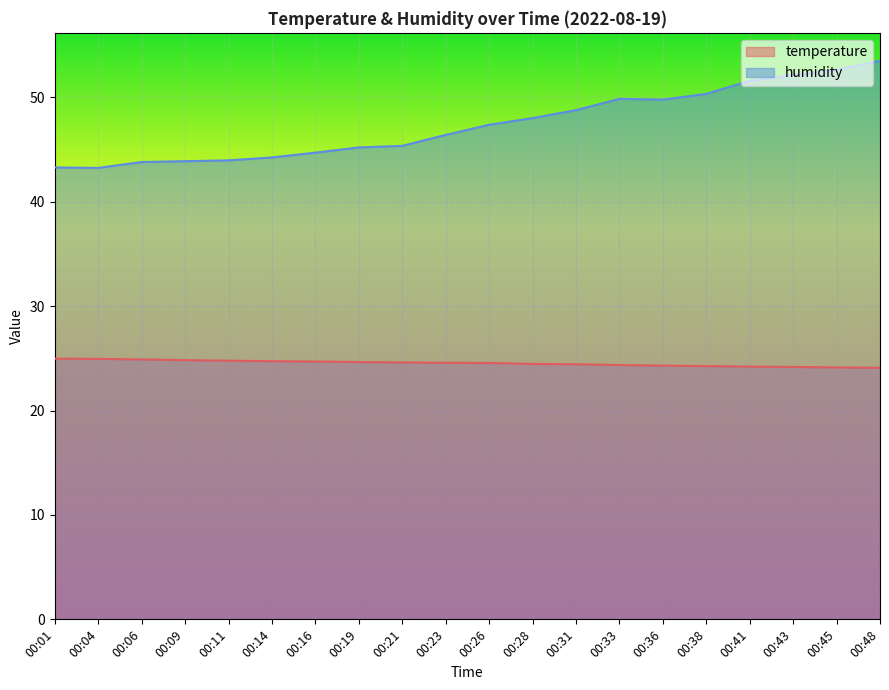

Reading left to right, list all the values displayed in this chart.

temperature: 00:01=25.0	00:04=24.9	00:06=24.9	00:09=24.8	00:11=24.8	00:14=24.7	00:16=24.7	00:19=24.6	00:21=24.6	00:23=24.6	00:26=24.6	00:28=24.5	00:31=24.4	00:33=24.4	00:36=24.3	00:38=24.3	00:41=24.2	00:43=24.2	00:45=24.1	00:48=24.1
humidity: 00:01=43.3	00:04=43.2	00:06=43.8	00:09=43.9	00:11=44.0	00:14=44.2	00:16=44.7	00:19=45.2	00:21=45.4	00:23=46.4	00:26=47.4	00:28=48.0	00:31=48.8	00:33=49.9	00:36=49.8	00:38=50.3	00:41=51.6	00:43=52.2	00:45=52.7	00:48=53.5